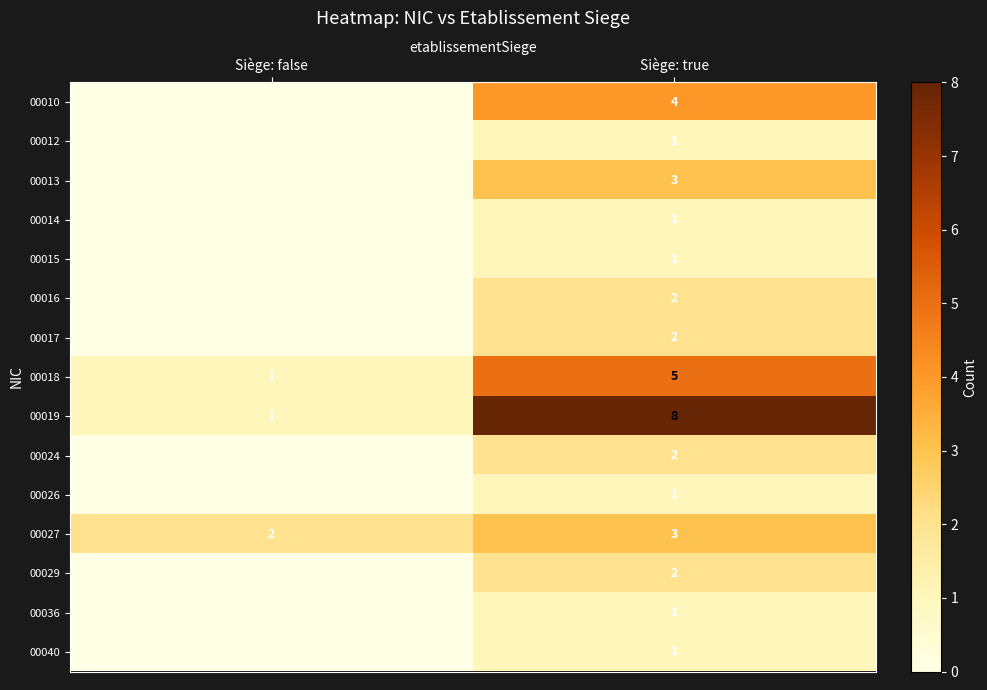

The 00014 series shows 1 at Siège: true. True or false?

True